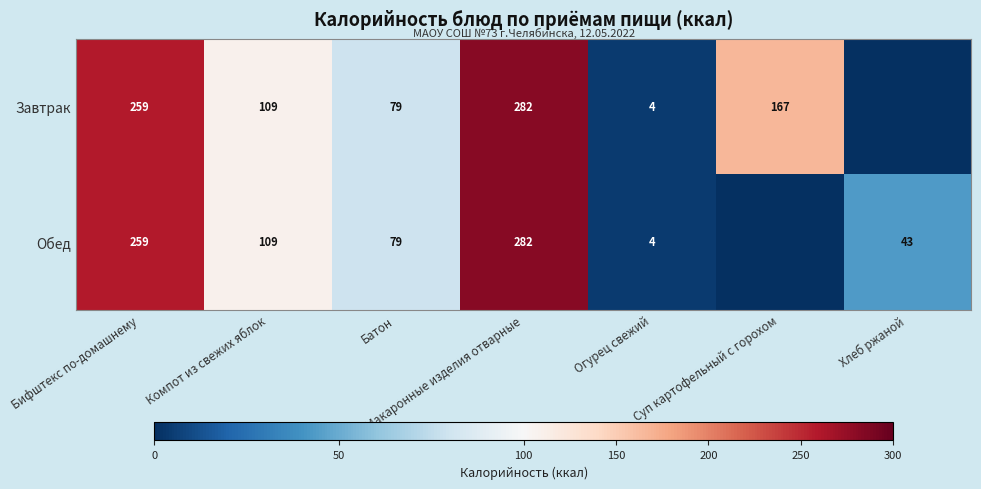

The value of Завтрак at Бифштекс по-домашнему is 259. True or false?

True